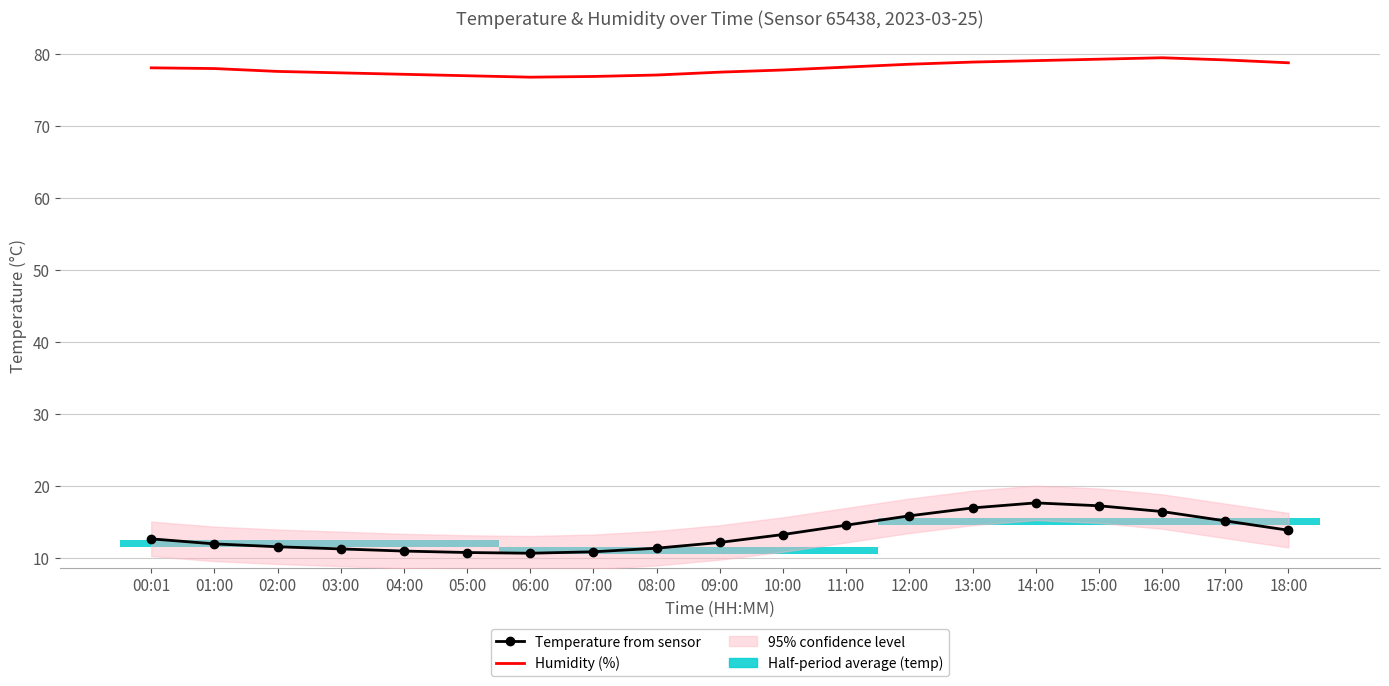

True or false: Temperature from sensor has more than 0 interior local peaks.

True